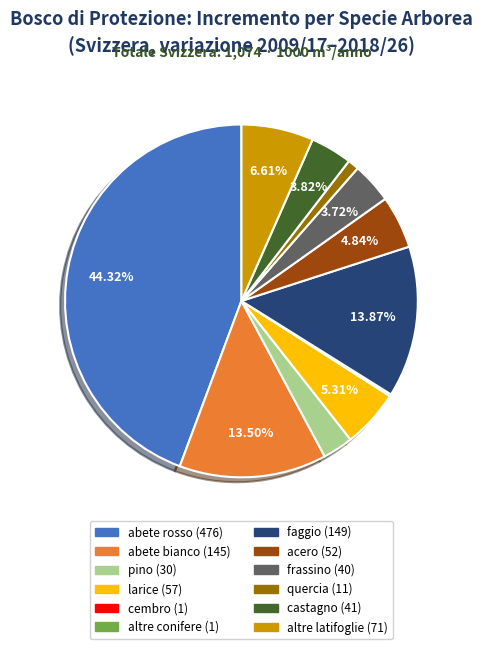

True or false: pino accounts for 3% of the total.

True